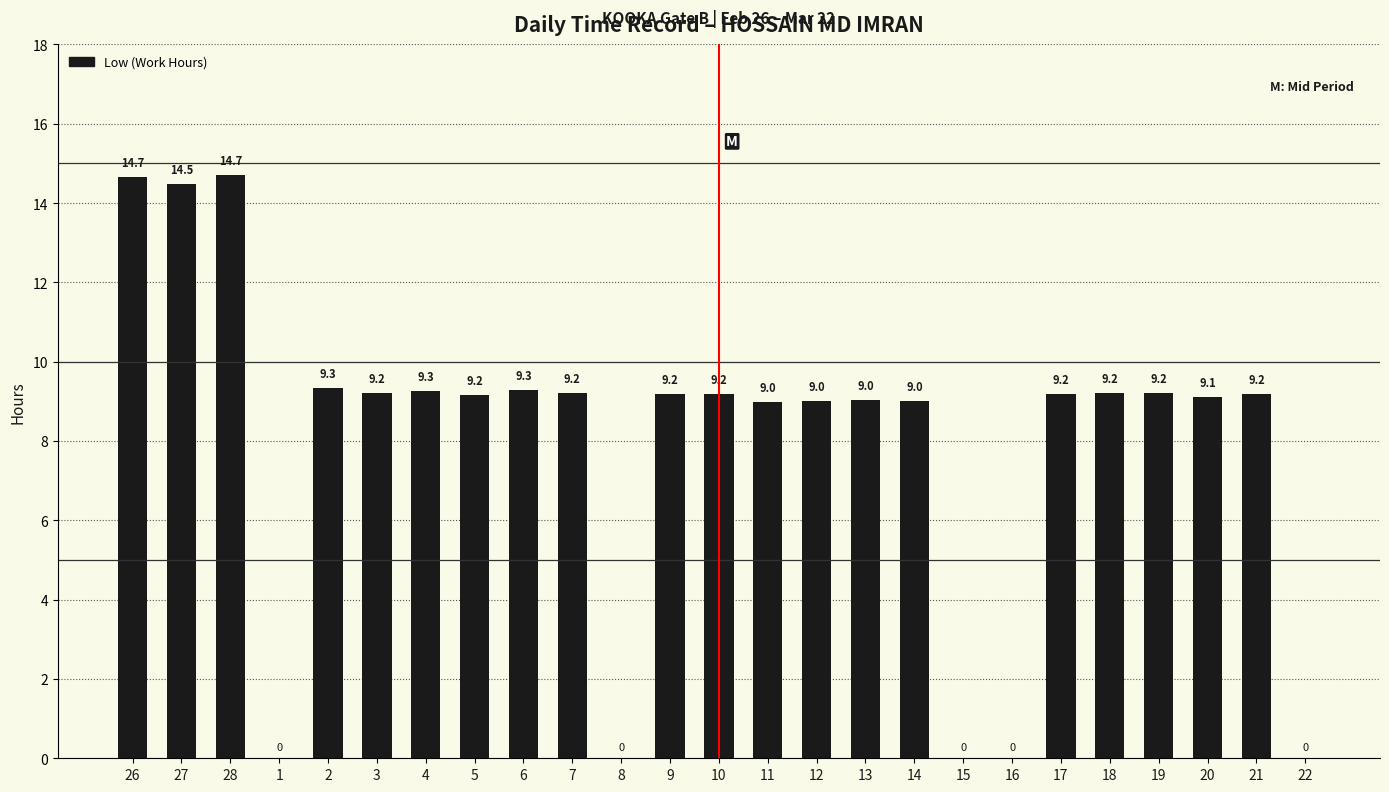

True or false: the data shows 0.0 at 1.

True